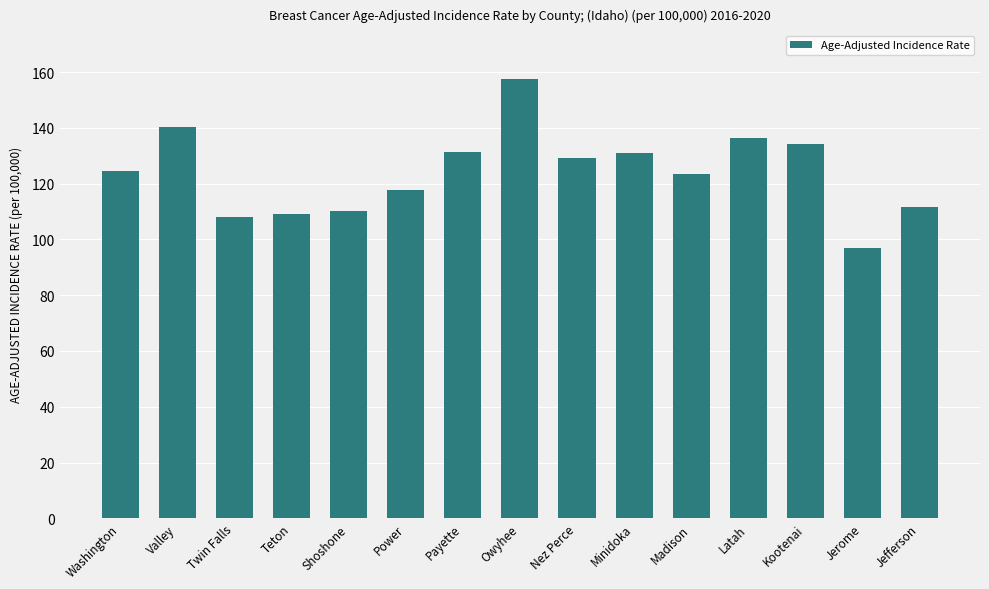

Which category has the lowest value across all series?

Jerome